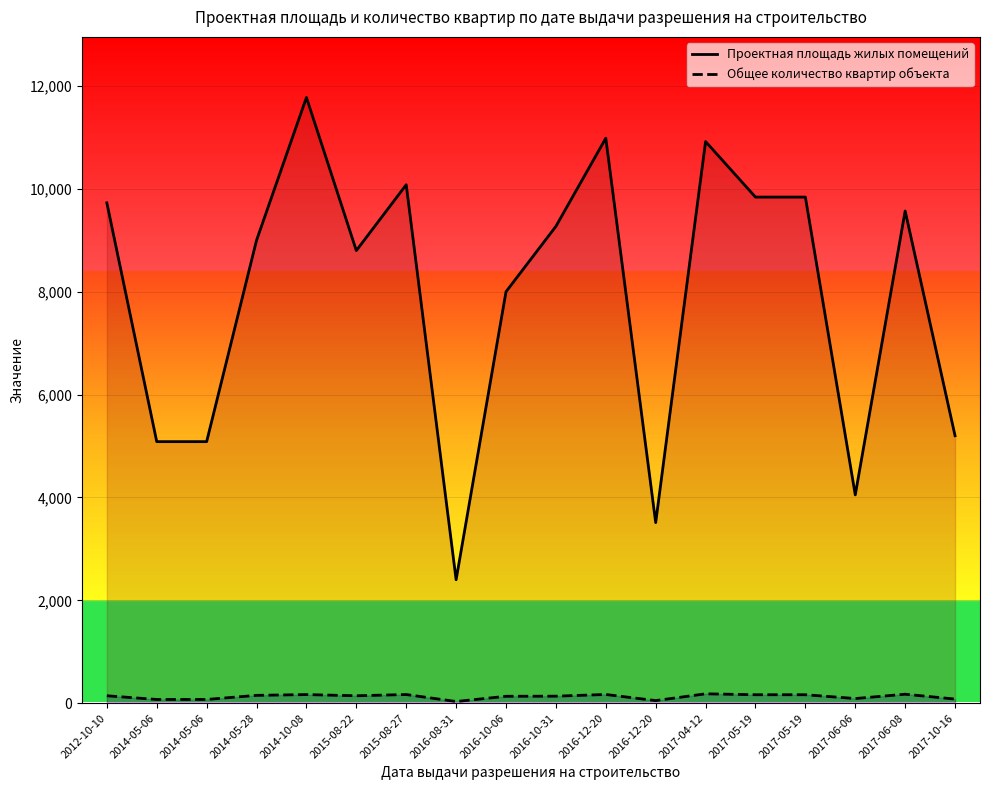

What is the label of the 18th point from the right?

2012-10-10